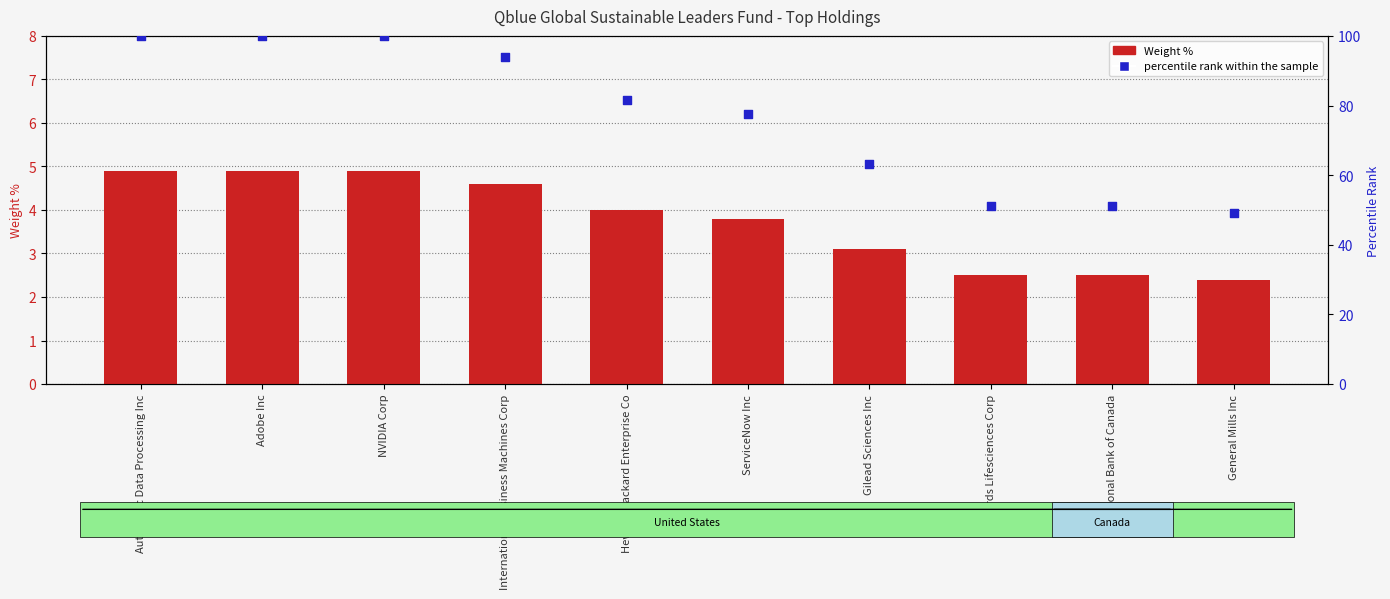

Which series contains the highest Y value?

percentile rank within the sample